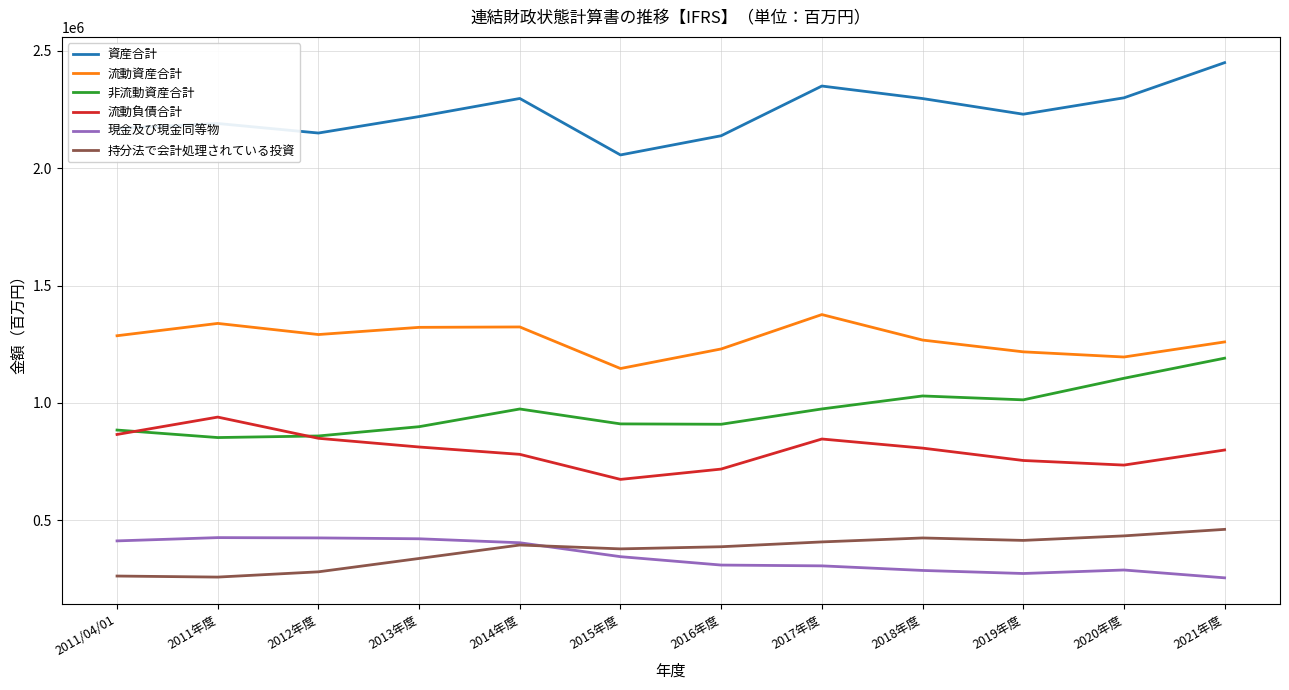

True or false: 現金及び現金同等物 has a value of 308632 at 2016年度.

True